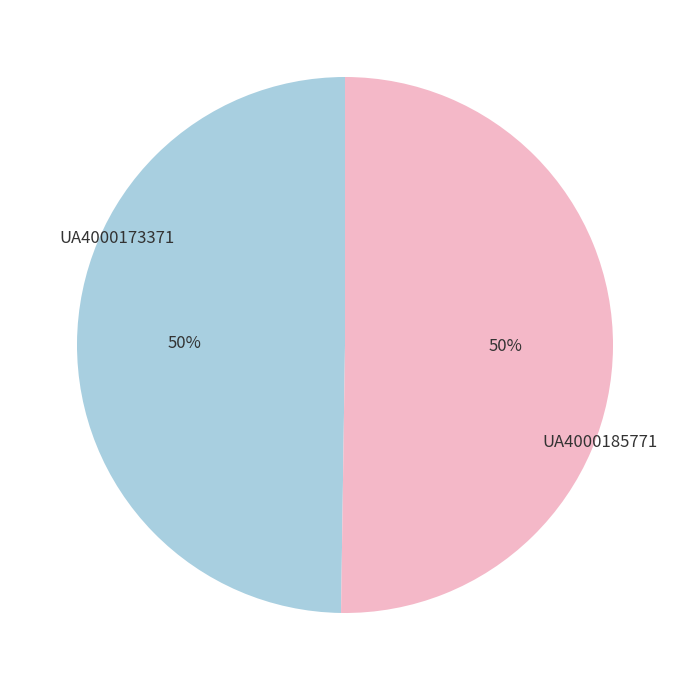

What is the ratio of the value at UA4000173371 to the value at UA4000185771?

1.0